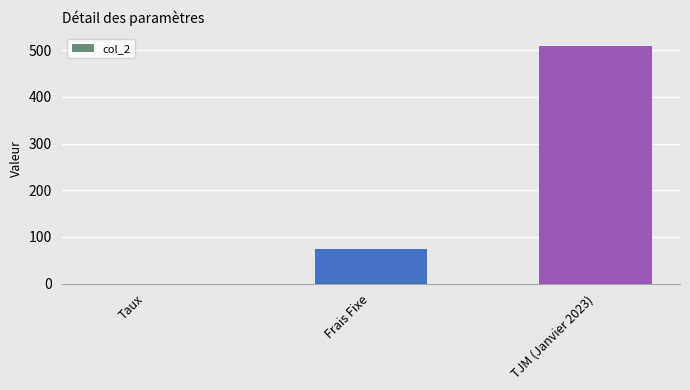

Between Taux and TJM (Janvier 2023), which is larger?

TJM (Janvier 2023)